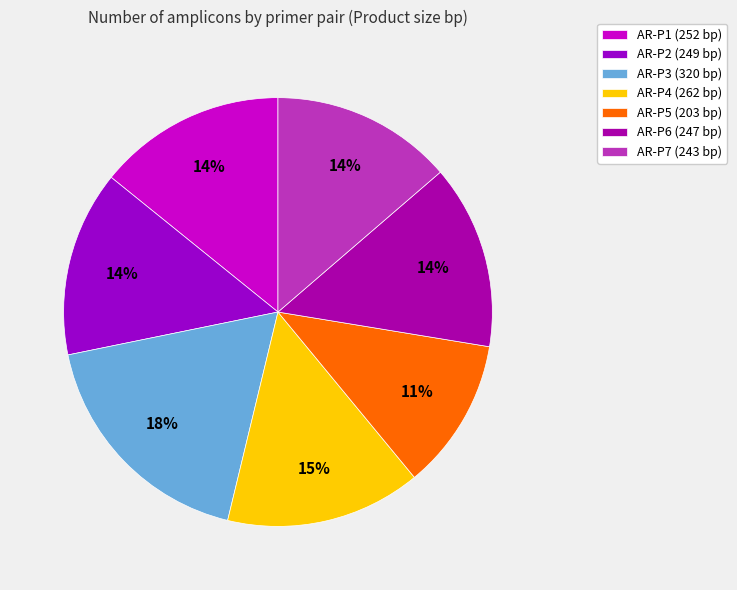

Approximately how many times larger is the value at AR-P6 compared to AR-P5?

1.2